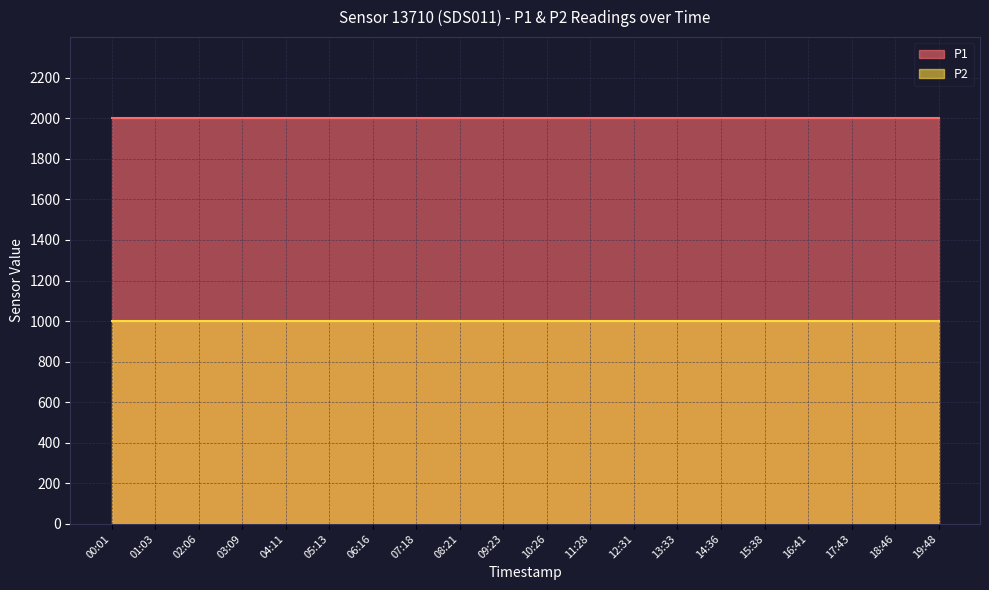

List the series in order of their overall mean, highest first.

P1, P2